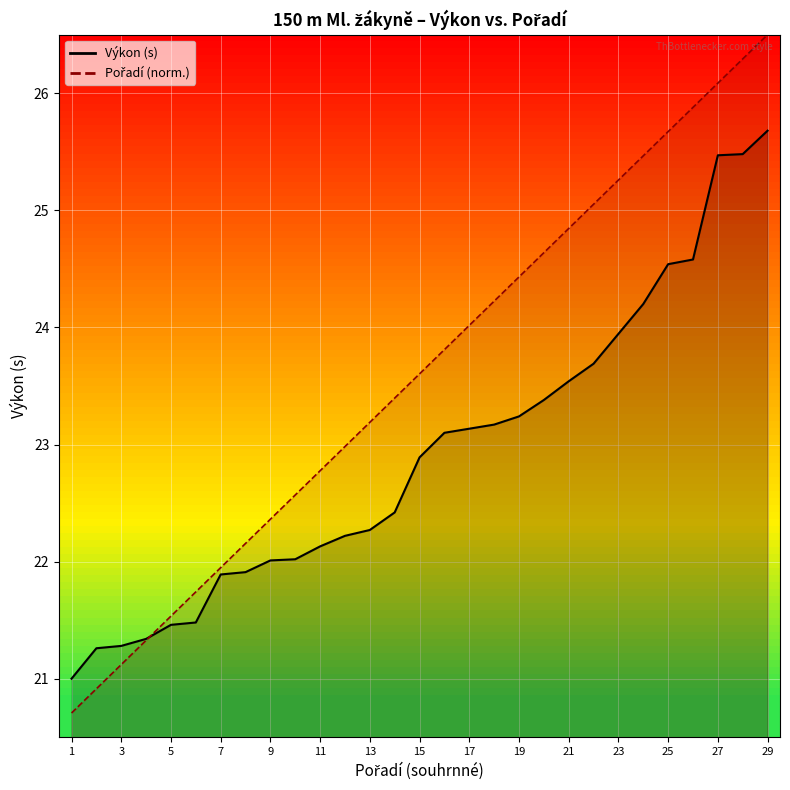

True or false: Pořadí (sourhn.) and Výkon intersect in this chart.

True